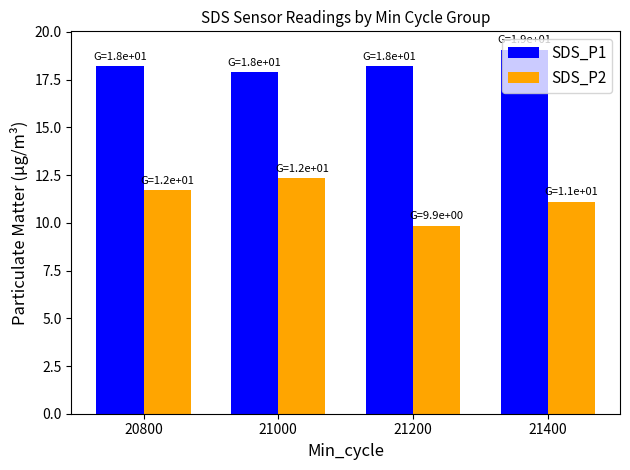

Reading right to left, transcribe all the data shown in this chart.

SDS_P1: 19.1	18.2	17.9	18.2
SDS_P2: 11.1	9.9	12.4	11.7